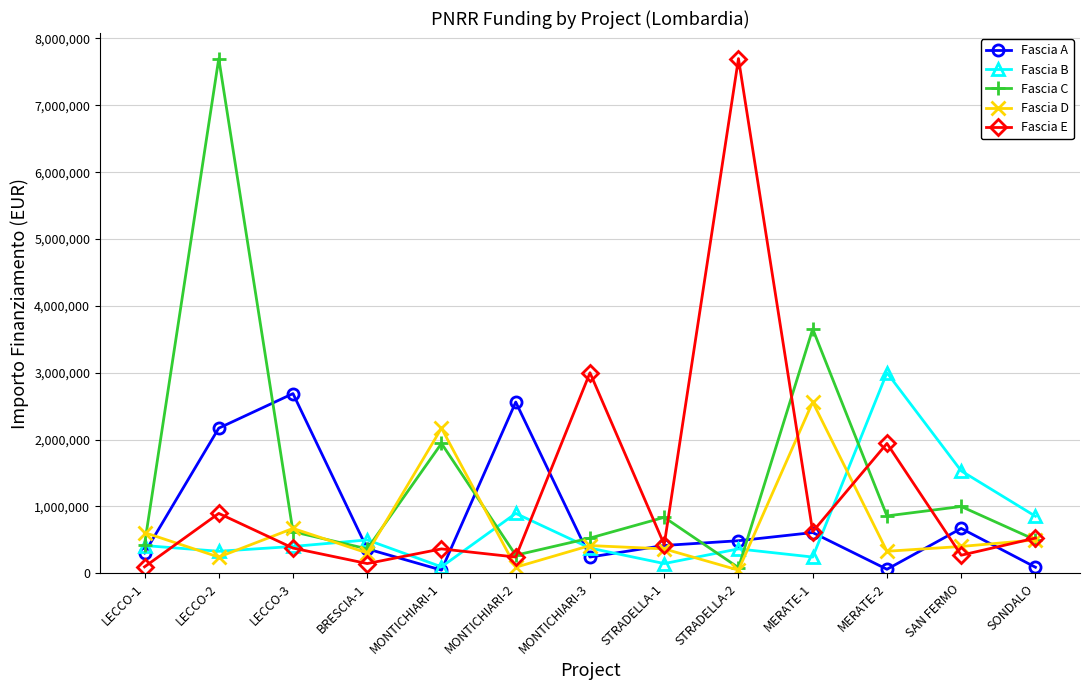

In Fascia B, how many points are lower than both neighbors (excluding endpoints)?

4